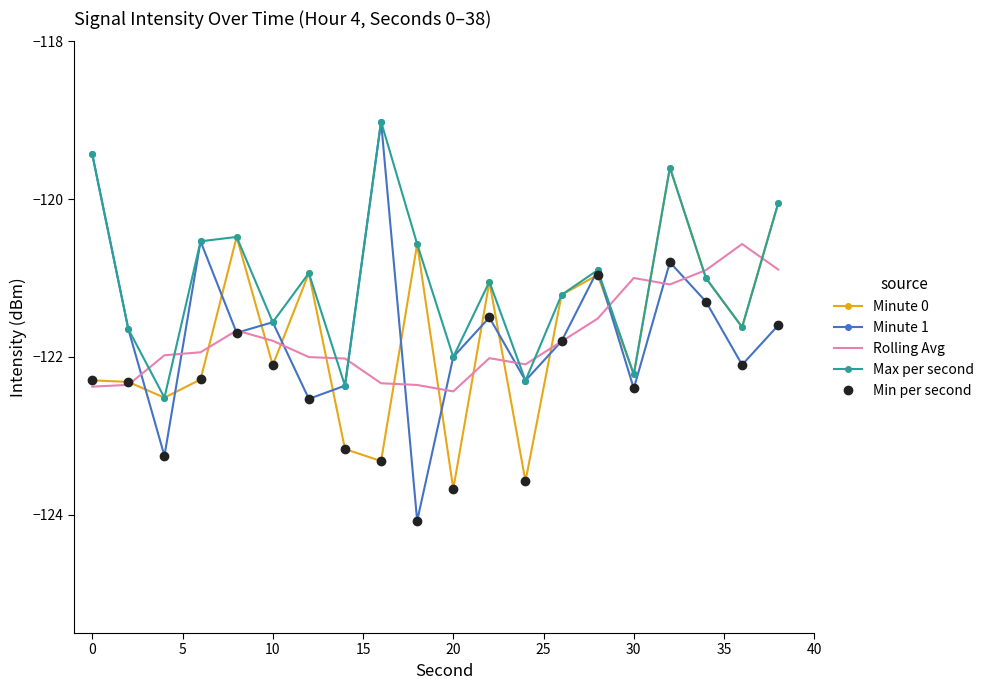

Which series has the largest range (max minus min)?

Minute 1